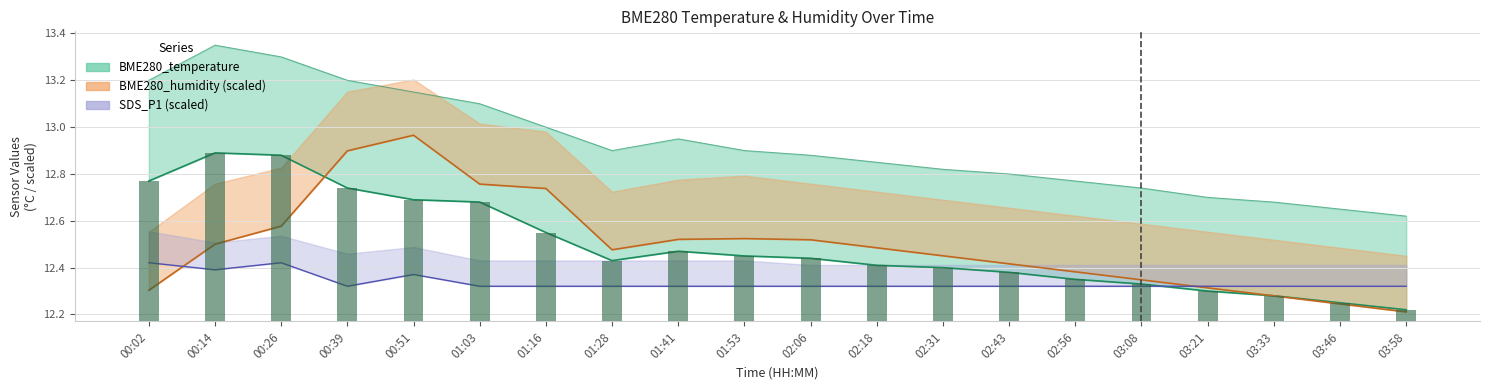

Which category has the highest value across all series?

00:14